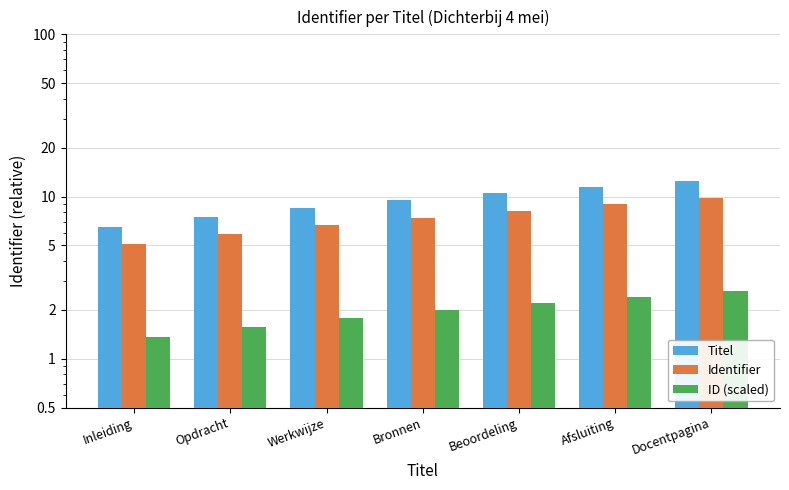

Reading left to right, extract all data points from this chart.

Titel: 6.5	7.5	8.5	9.5	10.5	11.5	12.5
Identifier: 5.1	5.9	6.6	7.4	8.2	9.0	9.8
ID (scaled): 1.4	1.6	1.8	2.0	2.2	2.4	2.6